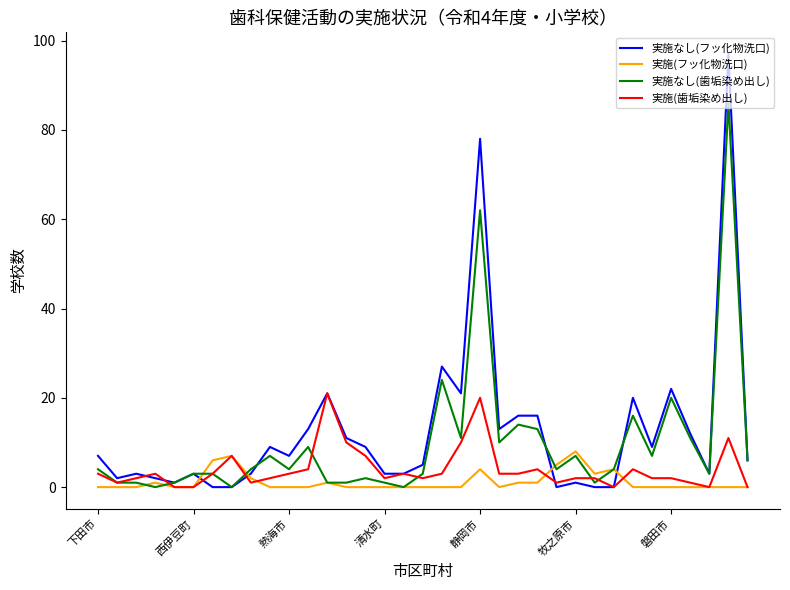

What is the maximum value shown in the chart?

97